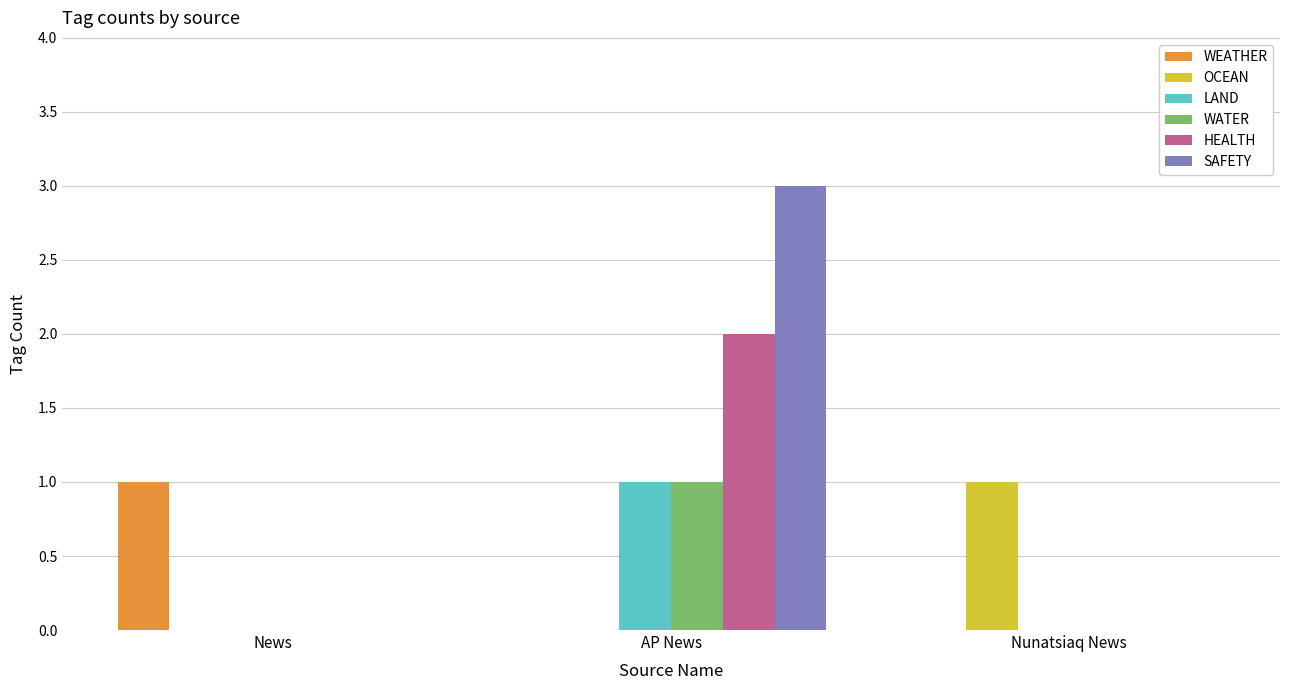

What is the total value across all series at AP News?

7